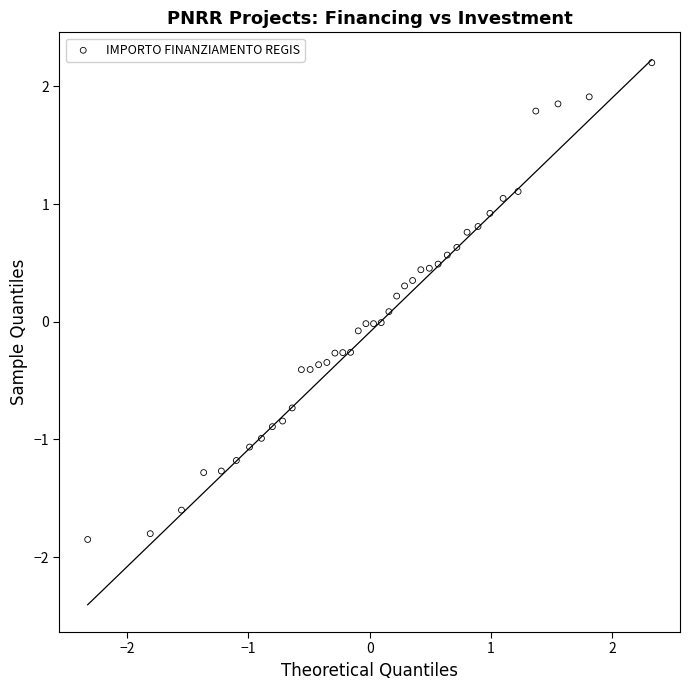

What is the range of Y values (max minus min)?

4.1